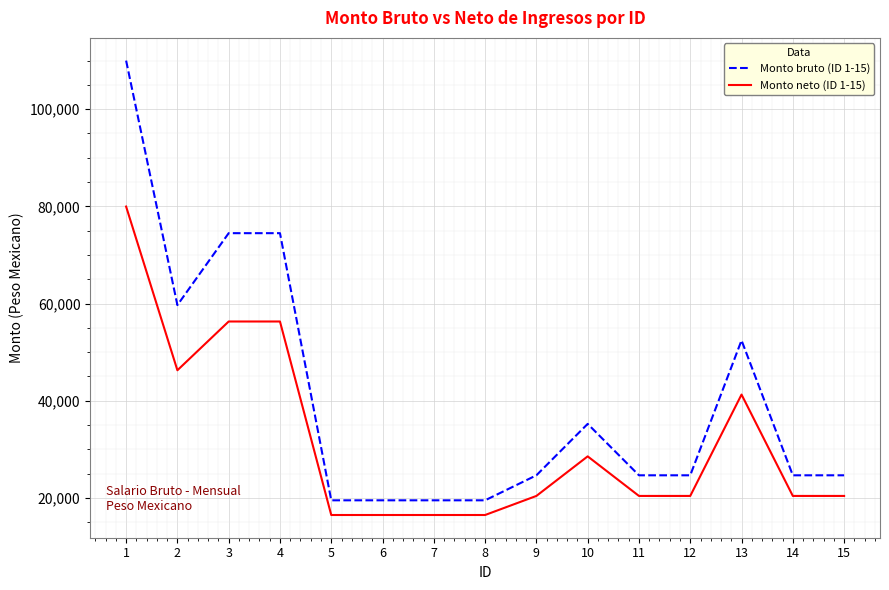

Where does the Monto neto (ID 1-15) series first go above 20427?

1